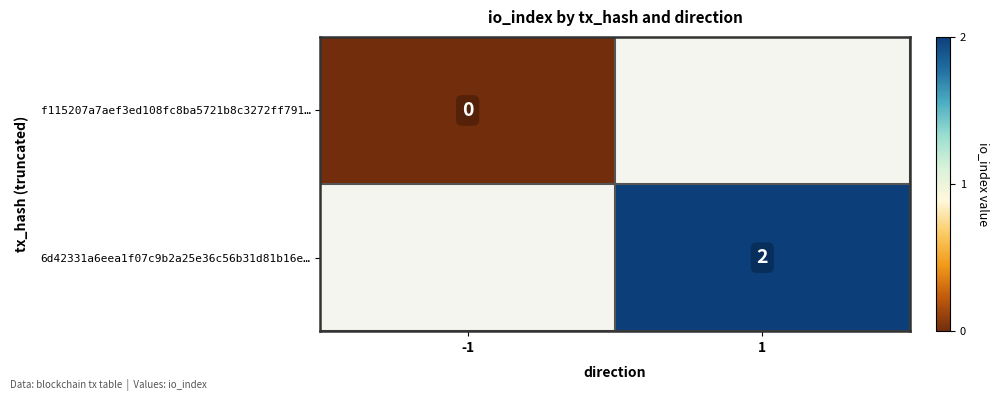

Is it true that 6d42331a6eea1f07c9b2a25e36c56b31d81b16e… equals 4 at 1?

False